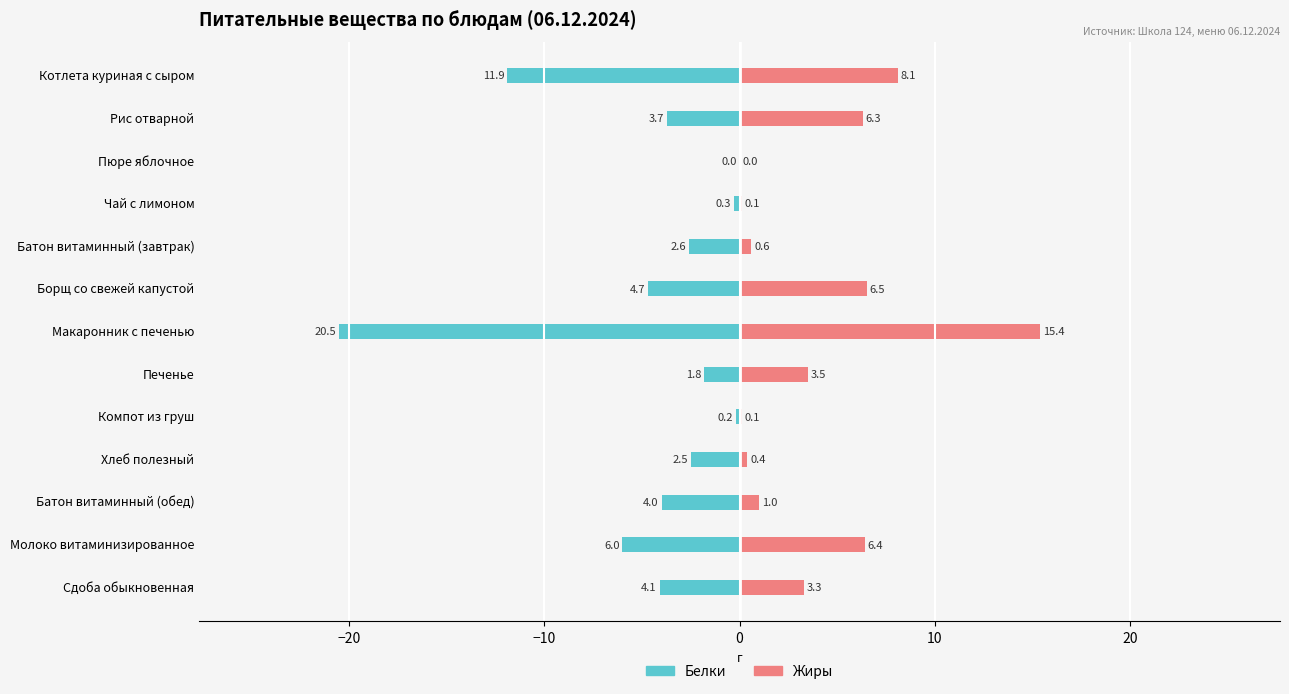

At how many categories does at least one series exceed 3?

7